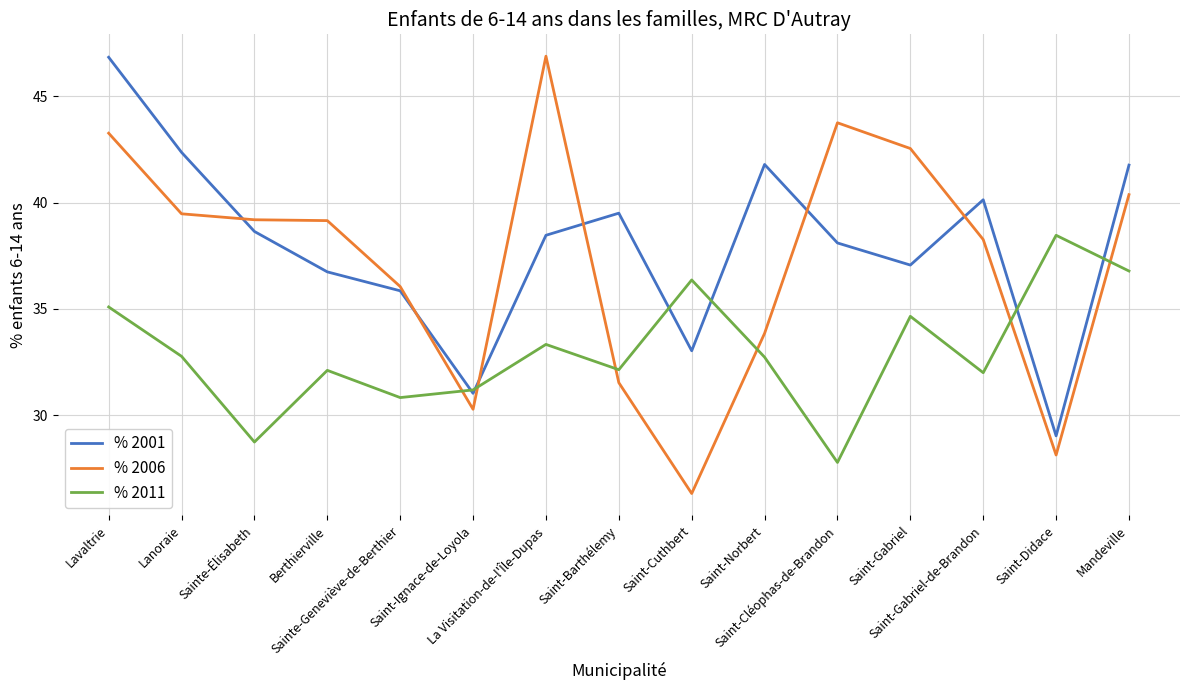

Which series has the widest spread of values?

% 2006